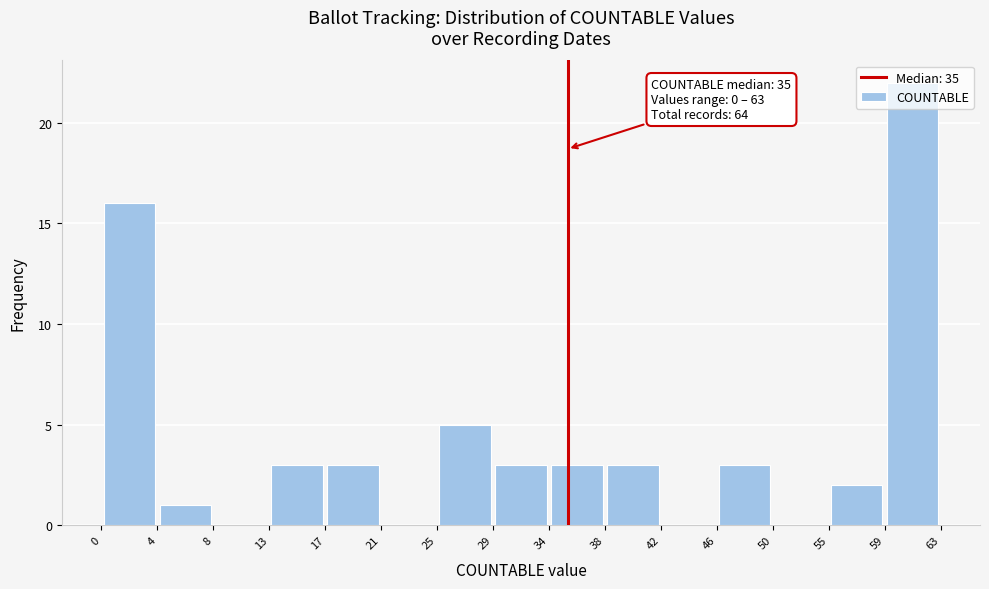

Over which range of the x-axis is the bar tallest?

59 to 63